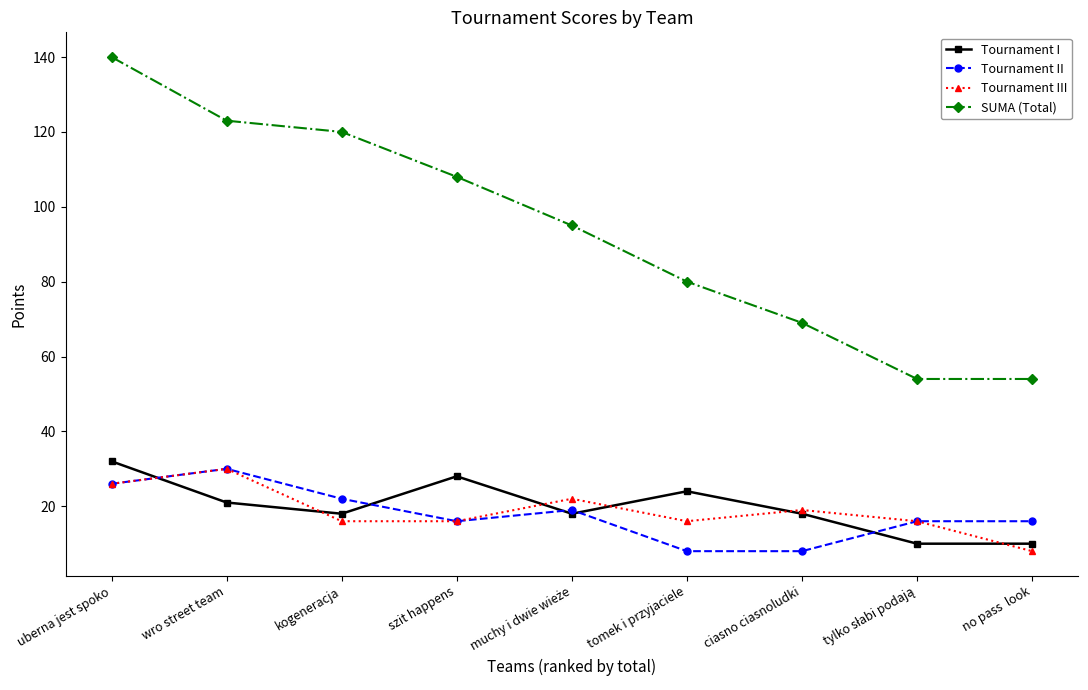

The Tournament I series shows 34 at wro street team. True or false?

False